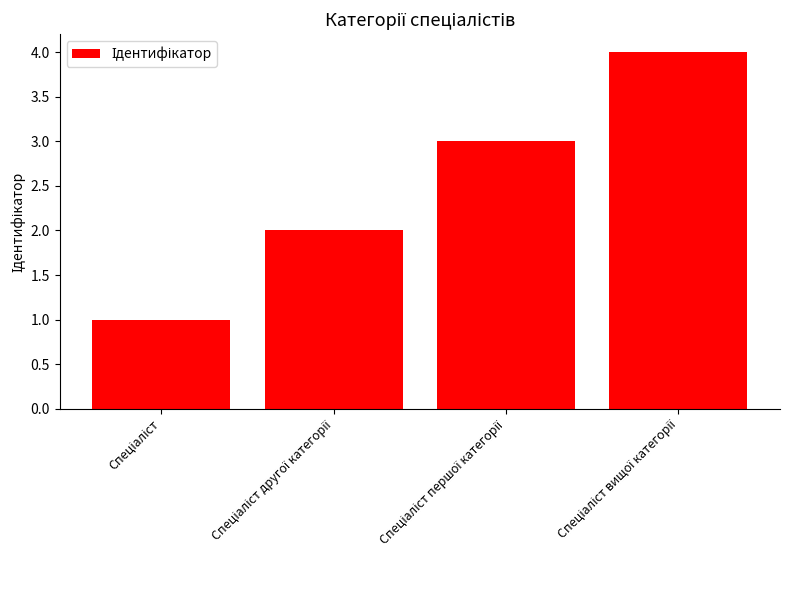

What is the difference between the maximum and minimum values?

3